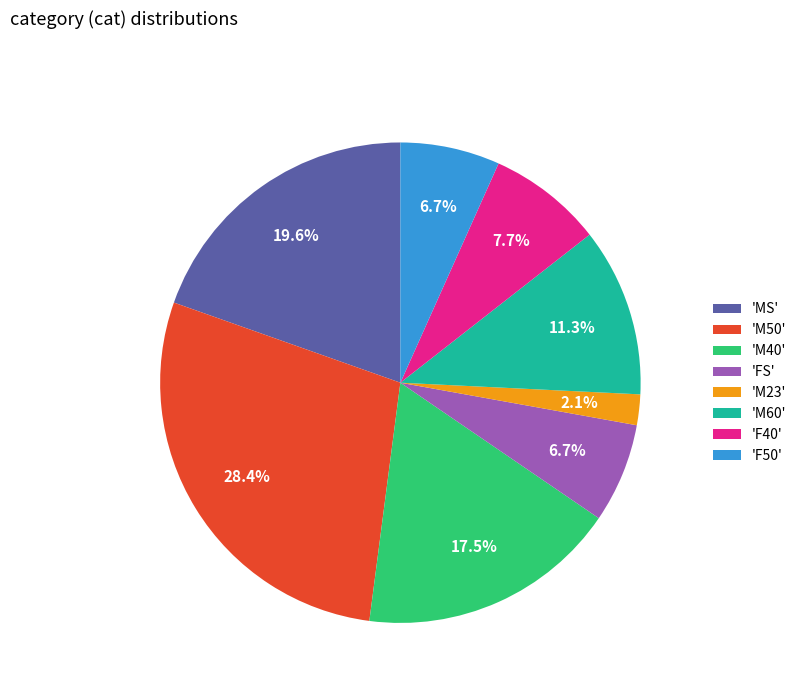

Is the sum of 'M60' and 'FS' greater than half?

No